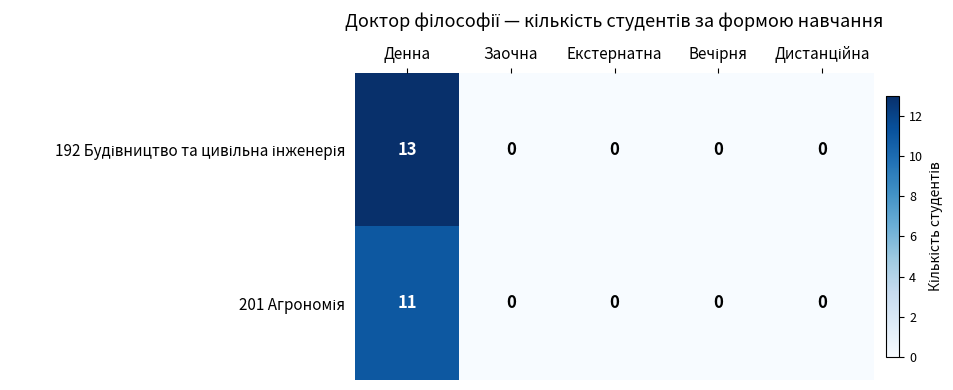

Which label corresponds to the largest value in the chart?

Денна